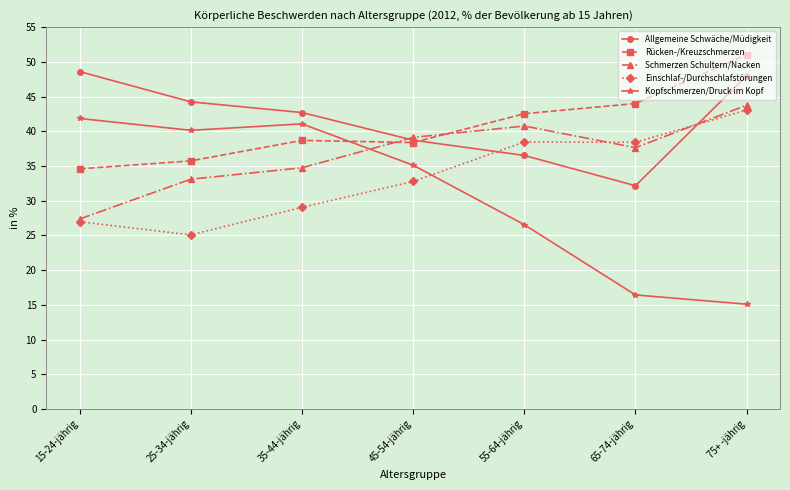

Which category has the lowest value in the Kopfschmerzen/Druck im Kopf series?

75+ -jährig